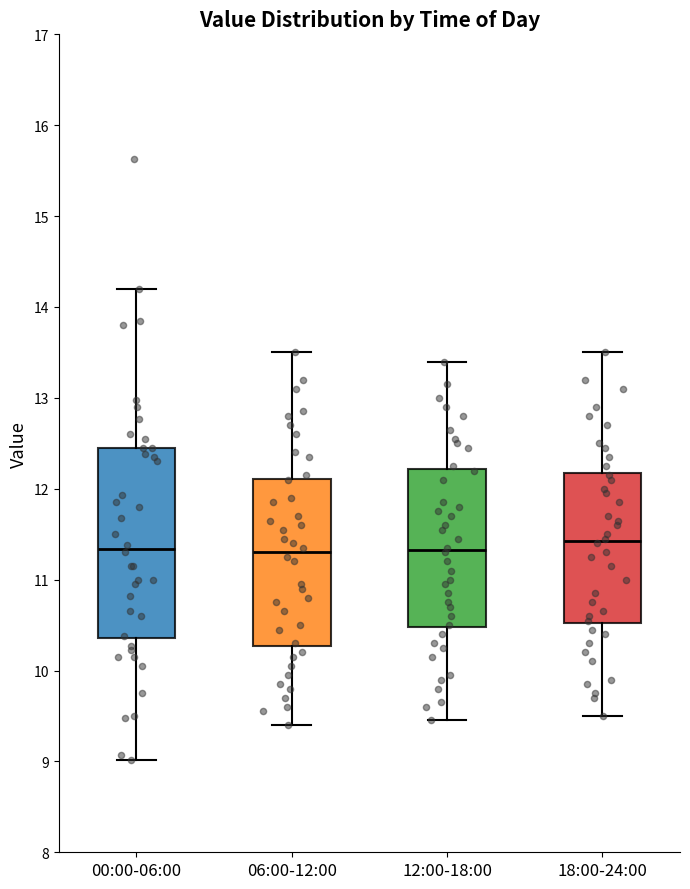

Where does the lower whisker of the box for 12:00-18:00 end on the y-axis? The values are not printed on the chart, so give them approximately, as read against the axis.

9.5